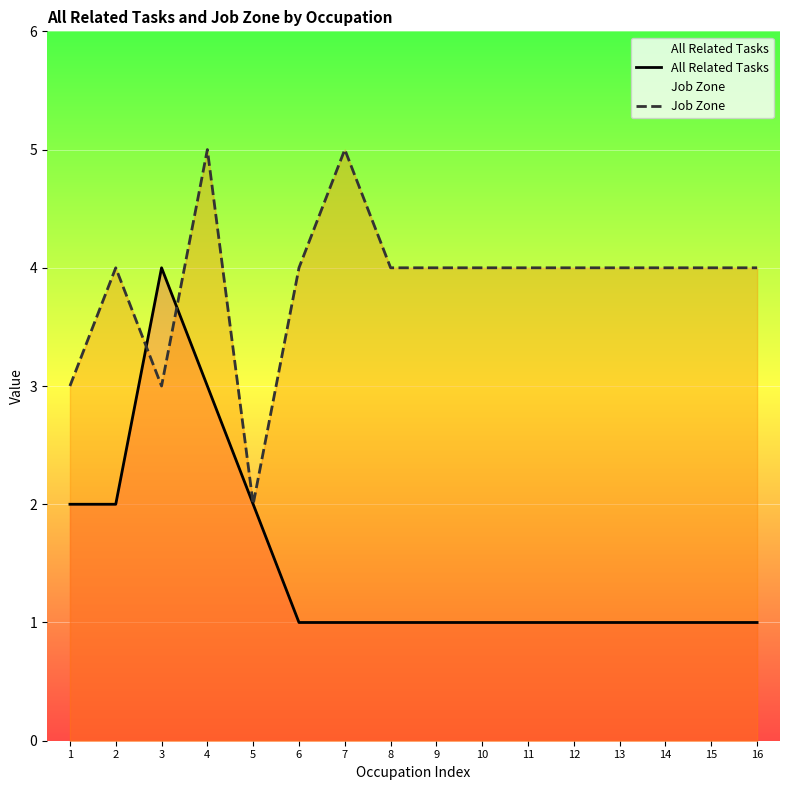

List the series in order of their overall mean, highest first.

Job Zone, All Related Tasks